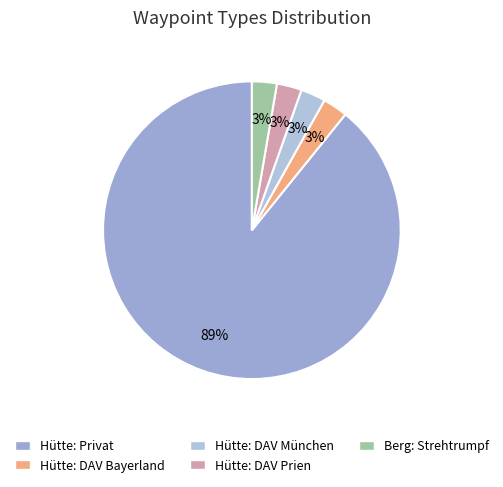

What is the largest slice in the pie chart?

Hütte: Privat